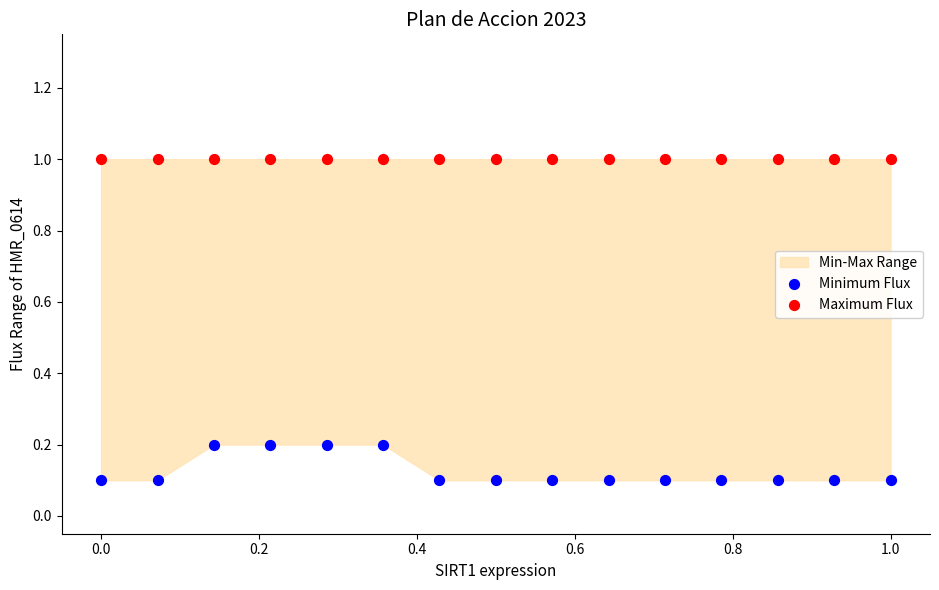

Which series reaches the minimum Y coordinate?

Minimum Flux